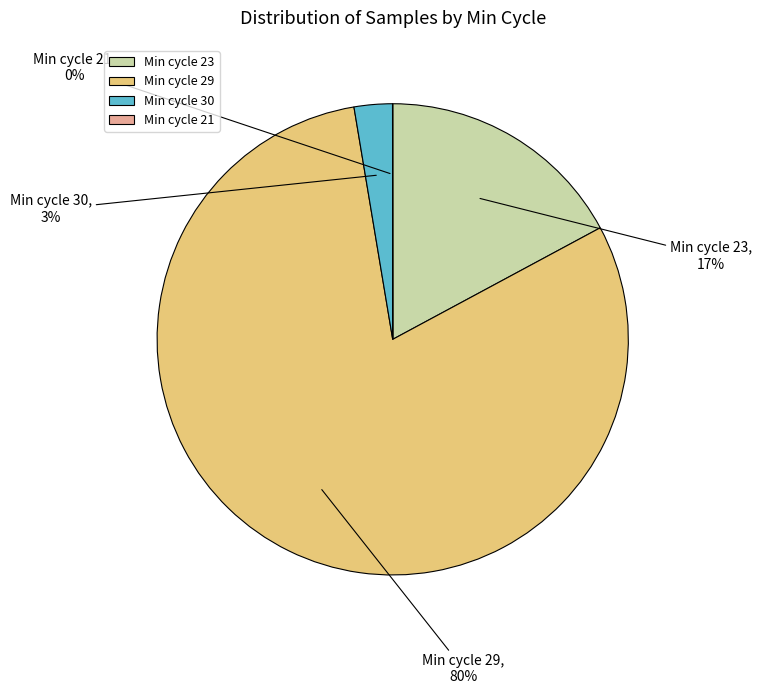

Does any single category account for the majority?

Yes